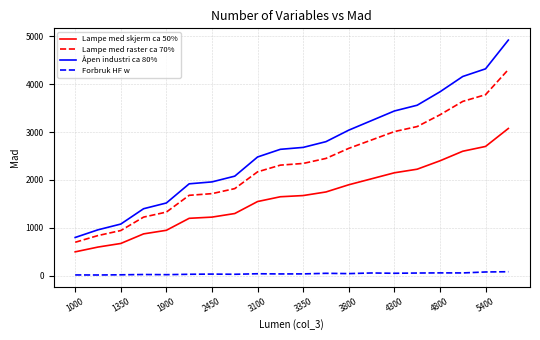

List the series in order of their peak value, highest first.

Åpen industri ca 80%, Lampe med raster ca 70%, Lampe med skjerm ca 50%, Forbruk HF w